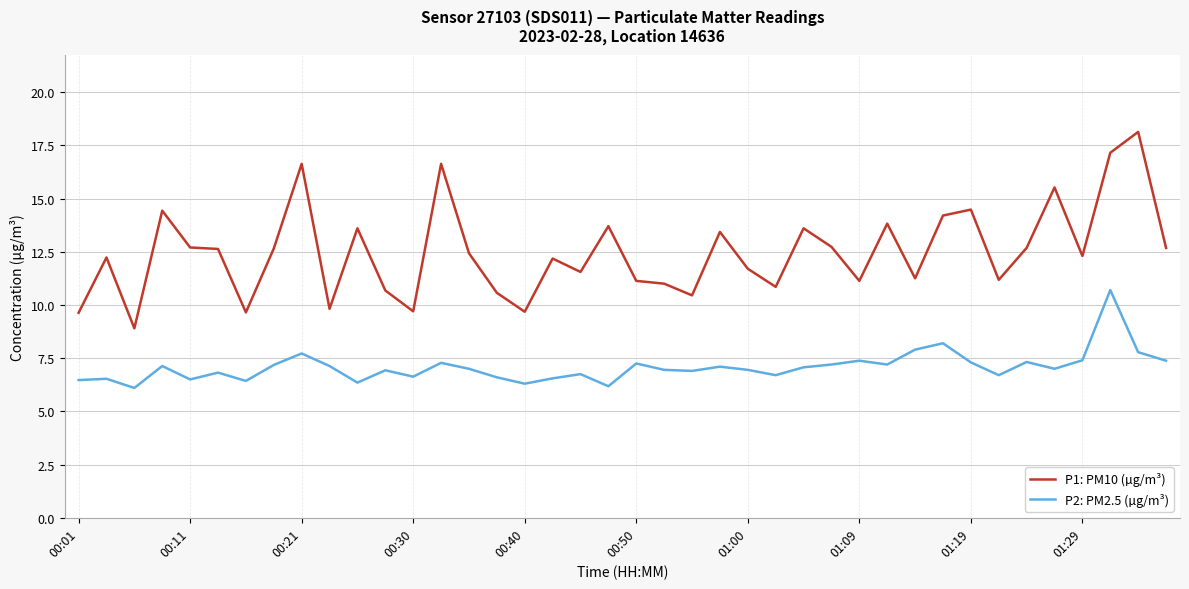

True or false: P2: PM2.5 (µg/m³) and P1: PM10 (µg/m³) cross at least once.

False